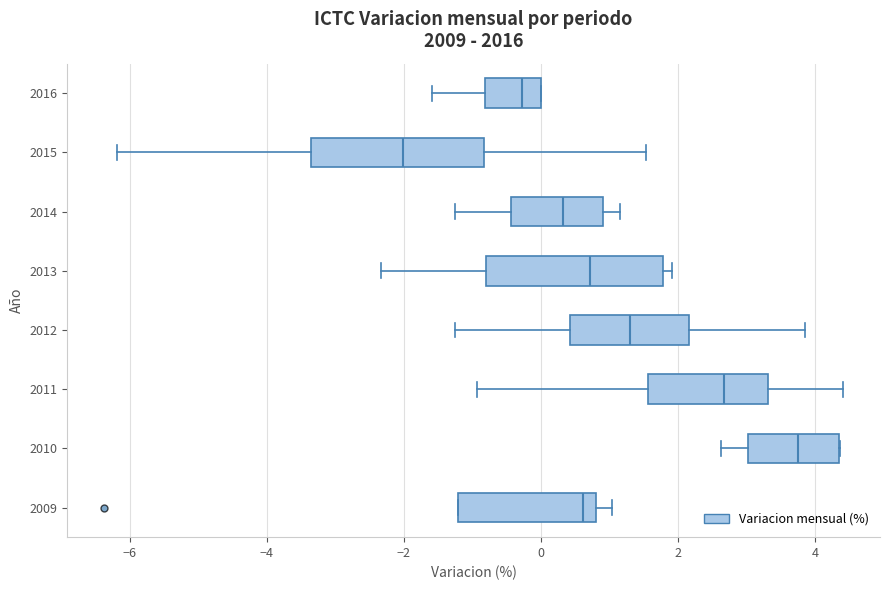

Reading bottom to top, read every box against the x-axis: the position of its median line, the range the box covers, and the ends of its whiskers. The values are not printed on the chart, so give them approximately, as read against the axis.

2009: median 0.6, box -1.2 to 0.8, whiskers -1.2 to 1.0
2010: median 3.8, box 3.0 to 4.4, whiskers 2.6 to 4.4
2011: median 2.6, box 1.6 to 3.4, whiskers -1.0 to 4.4
2012: median 1.2, box 0.4 to 2.2, whiskers -1.2 to 3.8
2013: median 0.8, box -0.8 to 1.8, whiskers -2.4 to 2.0
2014: median 0.4, box -0.4 to 1.0, whiskers -1.2 to 1.2
2015: median -2.0, box -3.4 to -0.8, whiskers -6.2 to 1.6
2016: median -0.2, box -0.8 to 0.0, whiskers -1.6 to 0.0